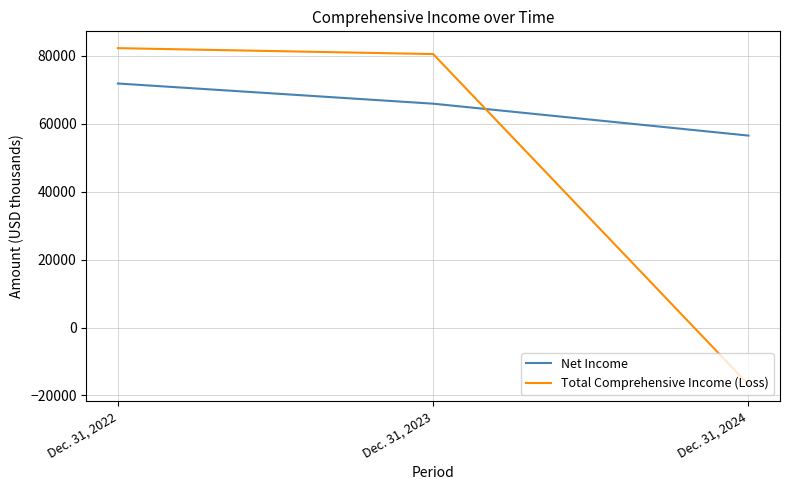

What is the difference between the highest and lowest values at Dec. 31, 2024?

73230